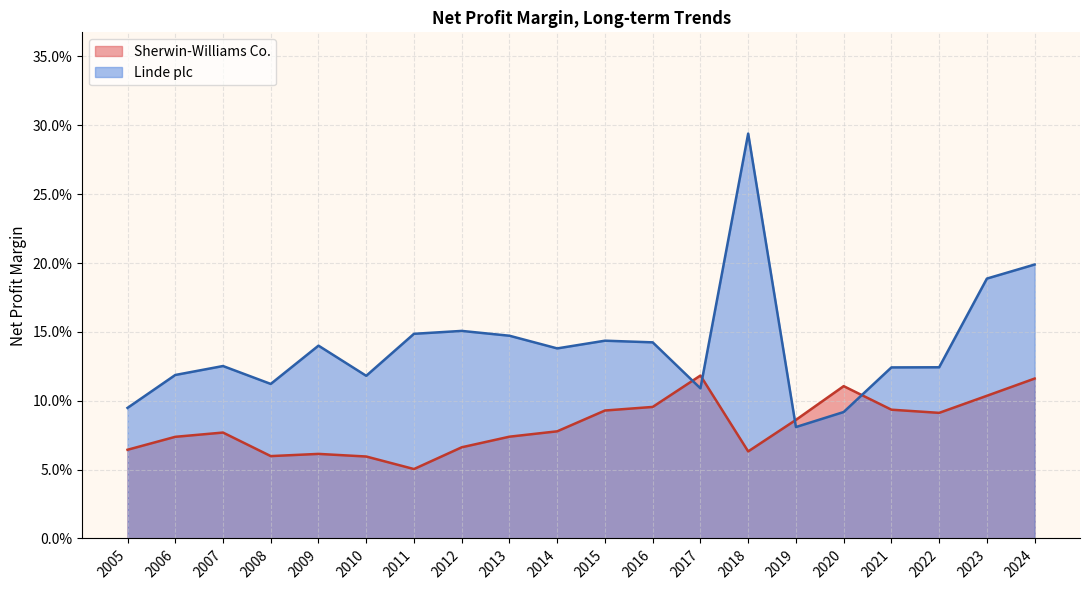

The value of Sherwin-Williams Co. at 2009 is 0.0. True or false?

False